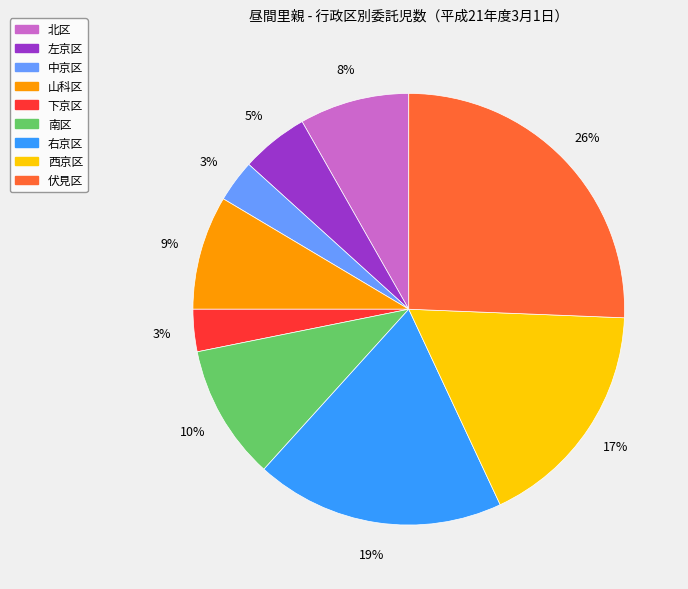

To the nearest percent, what is the average slice percentage?

11%